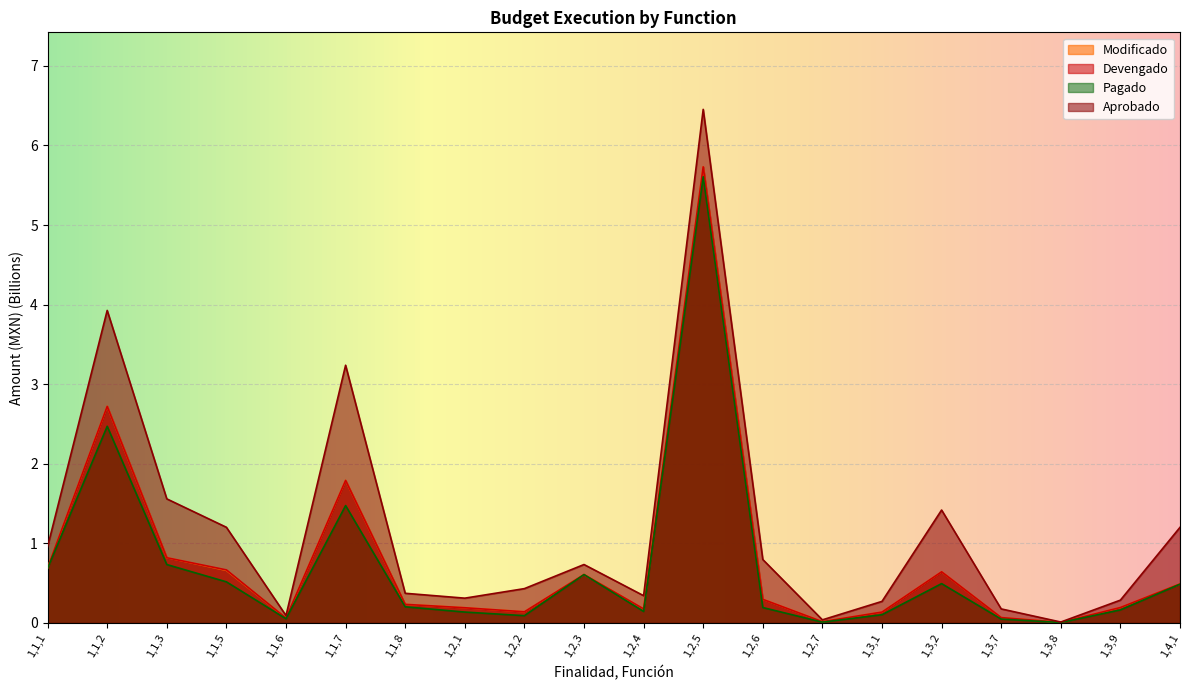

Reading right to left, what are all the values shown in this chart?

Modificado: 1,4,1=0.5	1,3,9=0.2	1,3,8=0.0	1,3,7=0.1	1,3,2=0.6	1,3,1=0.1	1,2,7=0.0	1,2,6=0.3	1,2,5=5.7	1,2,4=0.2	1,2,3=0.6	1,2,2=0.1	1,2,1=0.2	1,1,8=0.2	1,1,7=1.8	1,1,6=0.1	1,1,5=0.7	1,1,3=0.8	1,1,2=2.7	1,1,1=0.7
Devengado: 1,4,1=0.5	1,3,9=0.2	1,3,8=0.0	1,3,7=0.1	1,3,2=0.6	1,3,1=0.1	1,2,7=0.0	1,2,6=0.3	1,2,5=5.7	1,2,4=0.2	1,2,3=0.6	1,2,2=0.1	1,2,1=0.2	1,1,8=0.2	1,1,7=1.8	1,1,6=0.1	1,1,5=0.7	1,1,3=0.8	1,1,2=2.7	1,1,1=0.7
Pagado: 1,4,1=0.5	1,3,9=0.2	1,3,8=0.0	1,3,7=0.0	1,3,2=0.5	1,3,1=0.1	1,2,7=0.0	1,2,6=0.2	1,2,5=5.6	1,2,4=0.1	1,2,3=0.6	1,2,2=0.1	1,2,1=0.1	1,1,8=0.2	1,1,7=1.5	1,1,6=0.1	1,1,5=0.5	1,1,3=0.7	1,1,2=2.5	1,1,1=0.7
Aprobado: 1,4,1=1.2	1,3,9=0.3	1,3,8=0.0	1,3,7=0.2	1,3,2=1.4	1,3,1=0.3	1,2,7=0.0	1,2,6=0.8	1,2,5=6.5	1,2,4=0.3	1,2,3=0.7	1,2,2=0.4	1,2,1=0.3	1,1,8=0.4	1,1,7=3.2	1,1,6=0.1	1,1,5=1.2	1,1,3=1.6	1,1,2=3.9	1,1,1=1.0